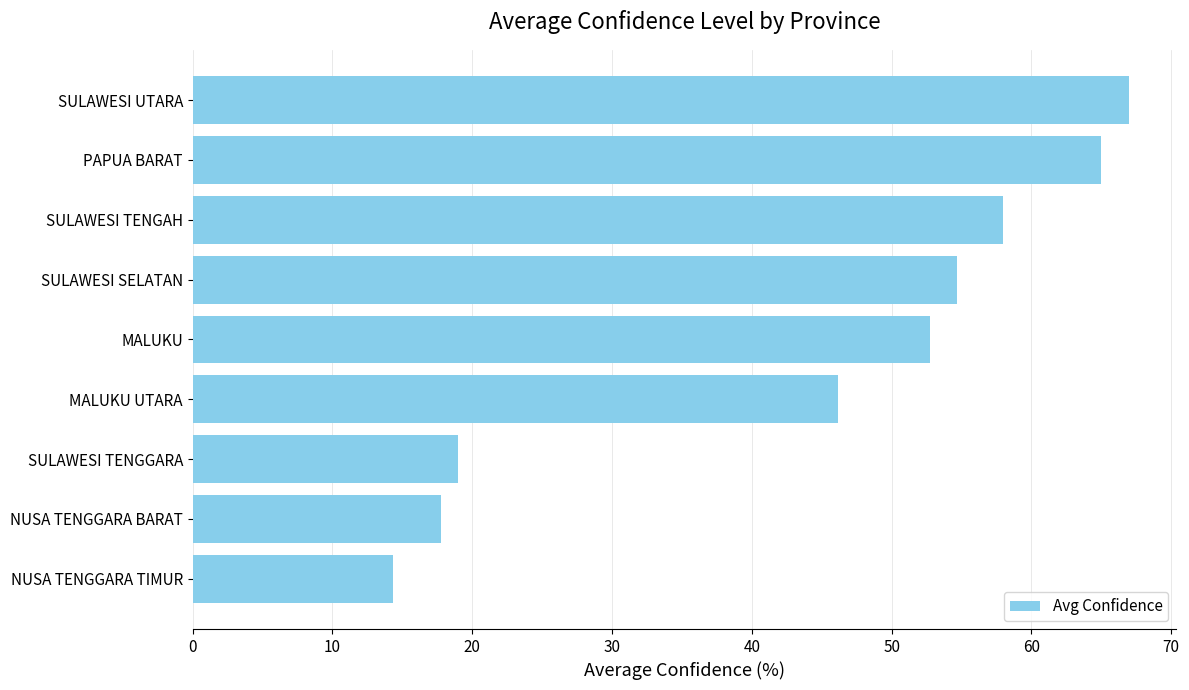

Reading bottom to top, list all the values displayed in this chart.

14.3	17.8	19.0	46.1	52.8	54.7	58.0	65.0	67.0